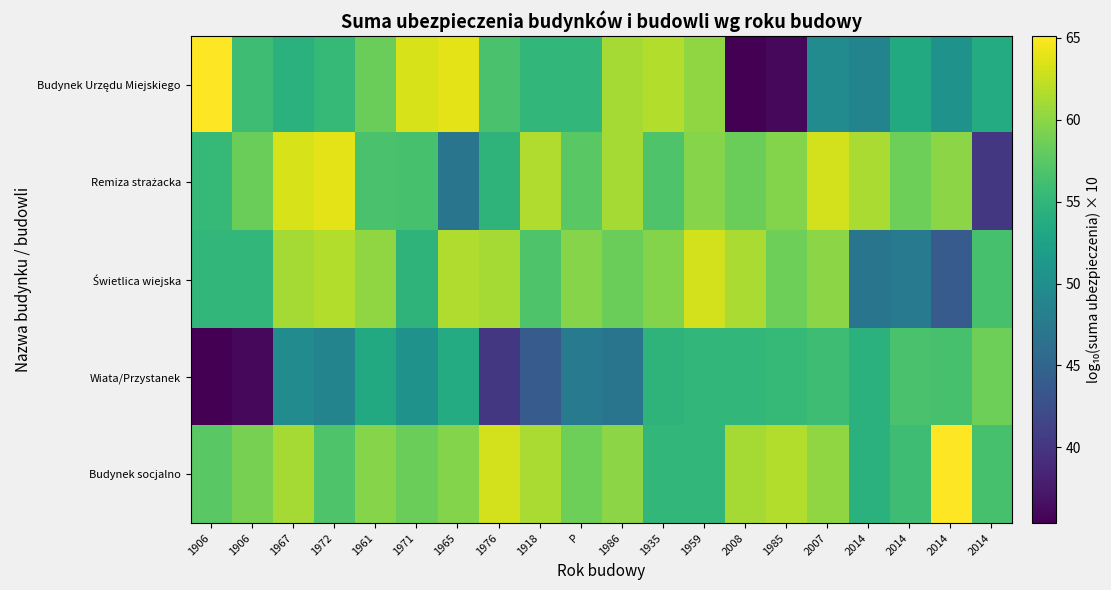

Rank the series by their maximum value, from lowest to highest.

Wiata/Przystanek, Świetlica wiejska, Remiza strażacka, Budynek Urzędu Miejskiego, Budynek socjalno